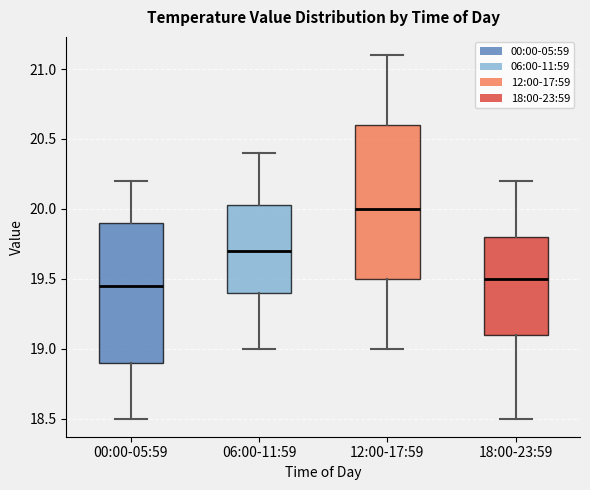

Reading left to right, transcribe this box plot: for each box, give where its median line is, the range the box spans, and where its two whiskers end, as read against the y-axis. The values are not printed on the chart, so give them approximately, as read against the axis.

00:00-05:59: median 19.45, box 18.90 to 19.90, whiskers 18.50 to 20.20
06:00-11:59: median 19.70, box 19.40 to 20.05, whiskers 19.00 to 20.40
12:00-17:59: median 20.00, box 19.50 to 20.60, whiskers 19.00 to 21.10
18:00-23:59: median 19.50, box 19.10 to 19.80, whiskers 18.50 to 20.20